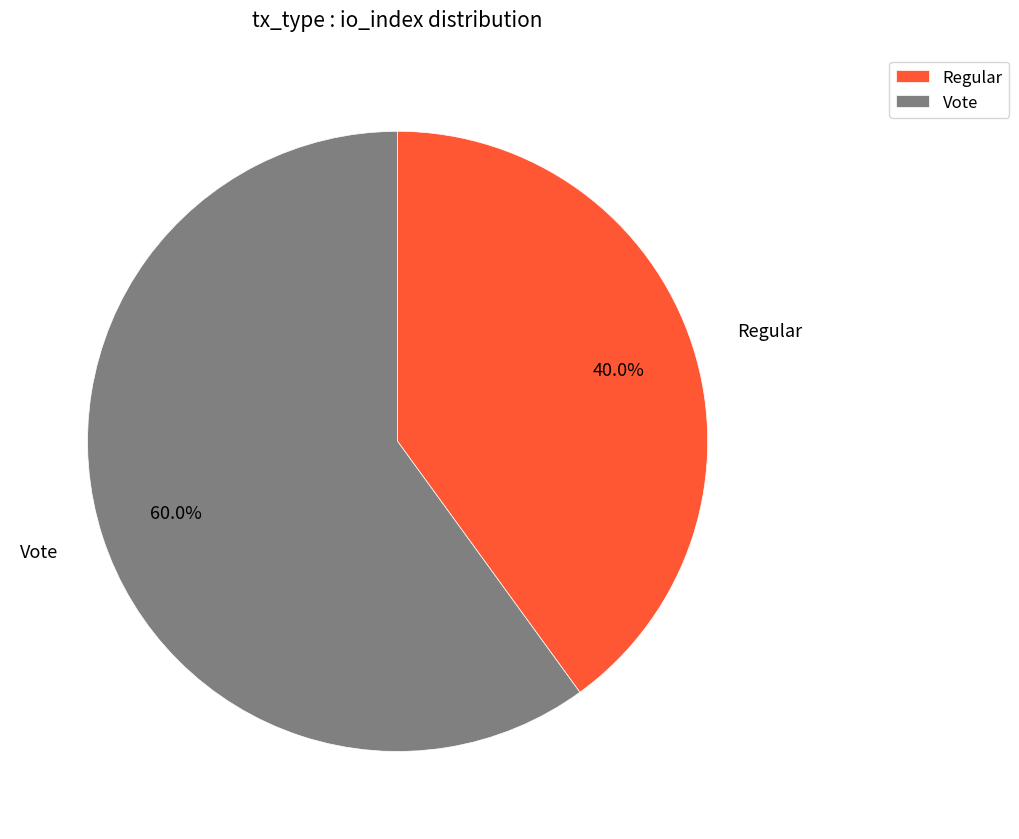

Which slice represents more than half of the pie?

Vote